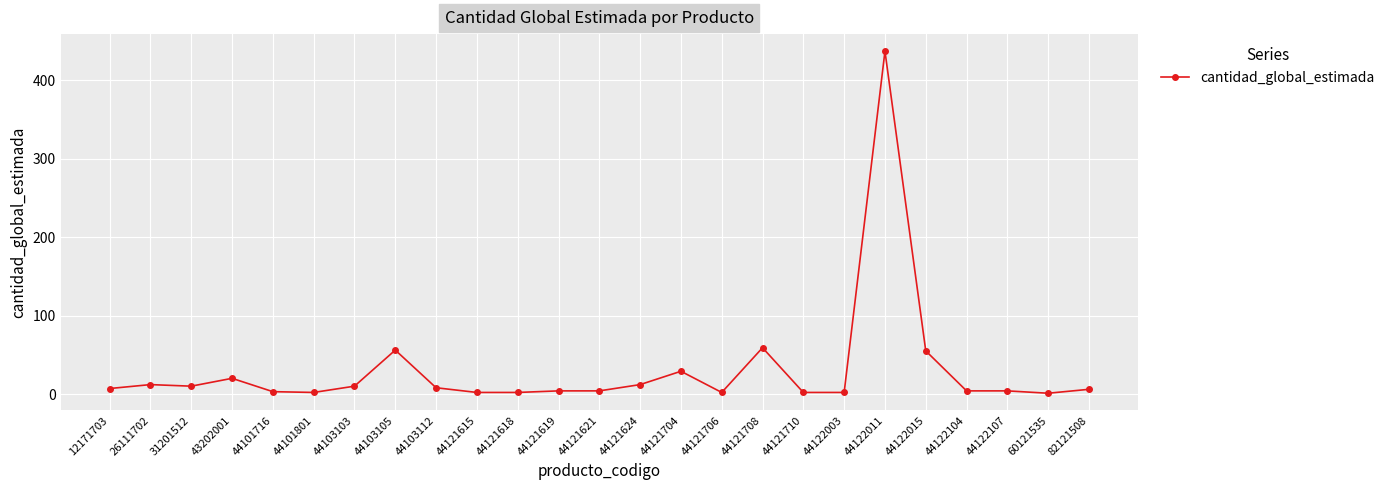

What is the difference between the second highest and minimum values?

58